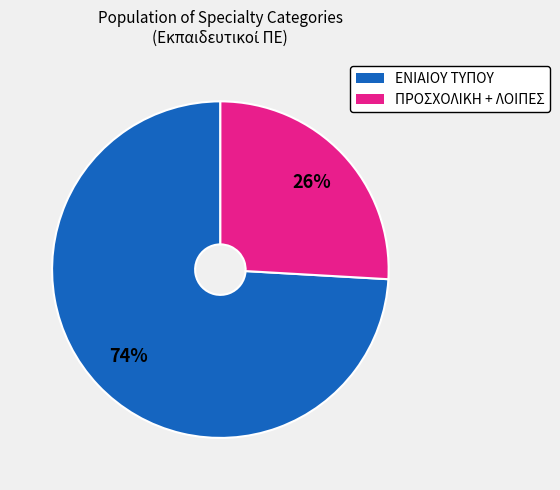

To the nearest percent, what is the difference between the largest and smallest slice percentages?

48%